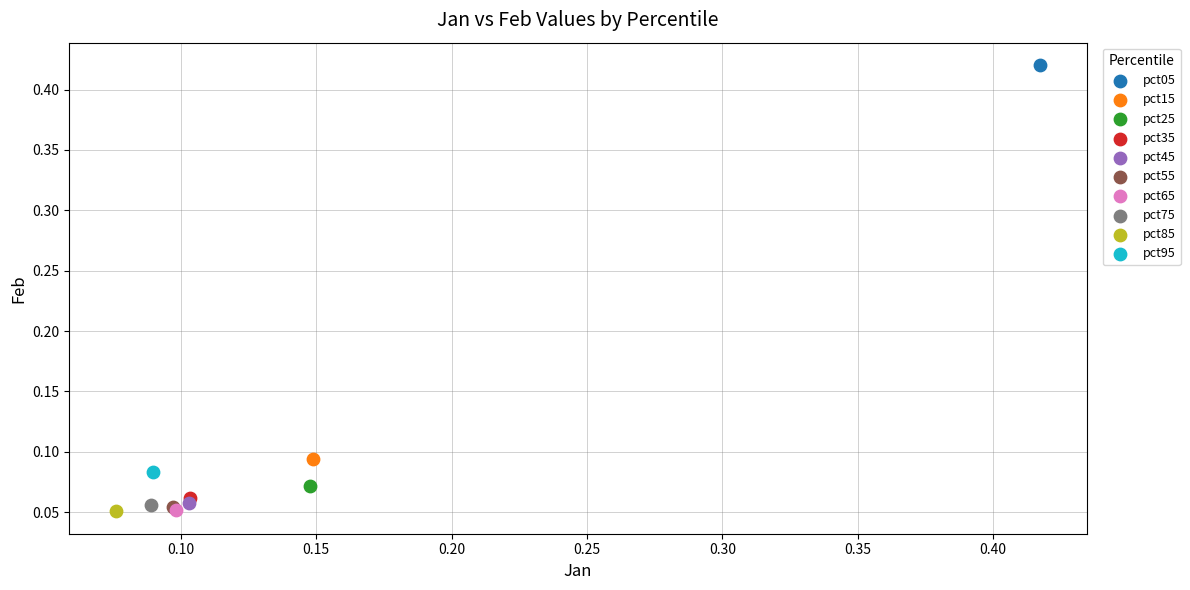

Which series reaches the maximum Y coordinate?

pct05